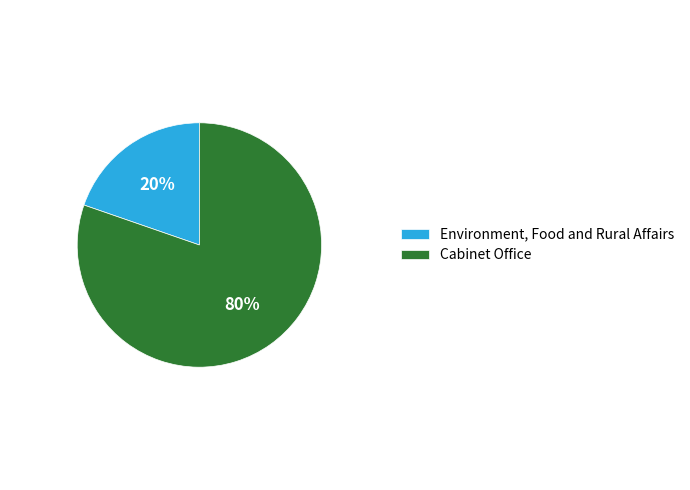

To the nearest percent, what percentage of the pie is Cabinet Office?

80%